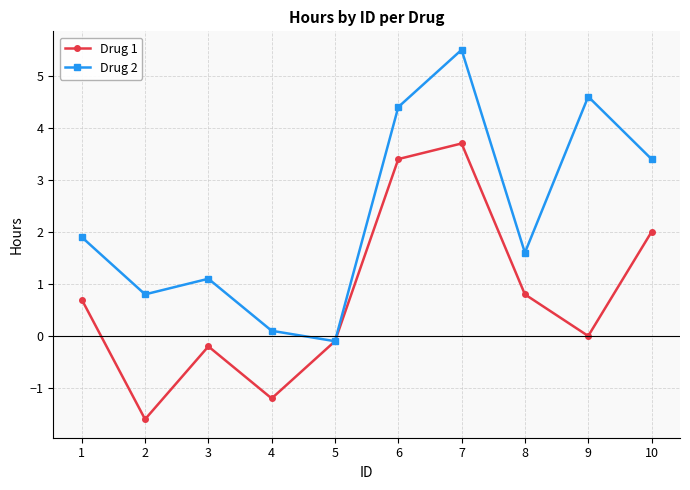

Is it true that Drug 1 equals 2.8 at 10?

False